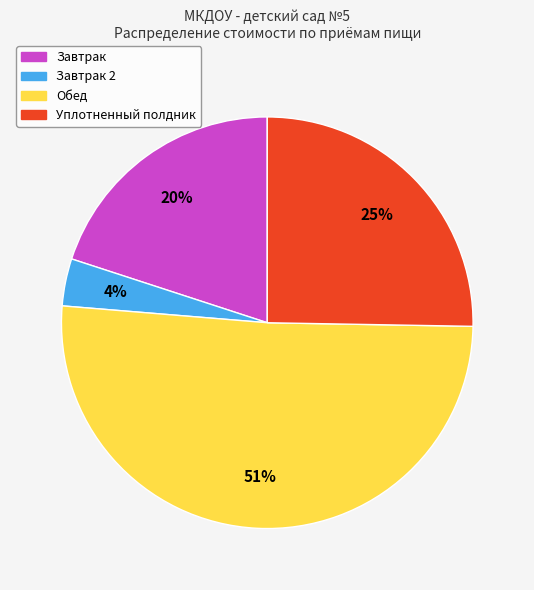

To the nearest percent, what is the difference between the largest and smallest slice percentages?

47%